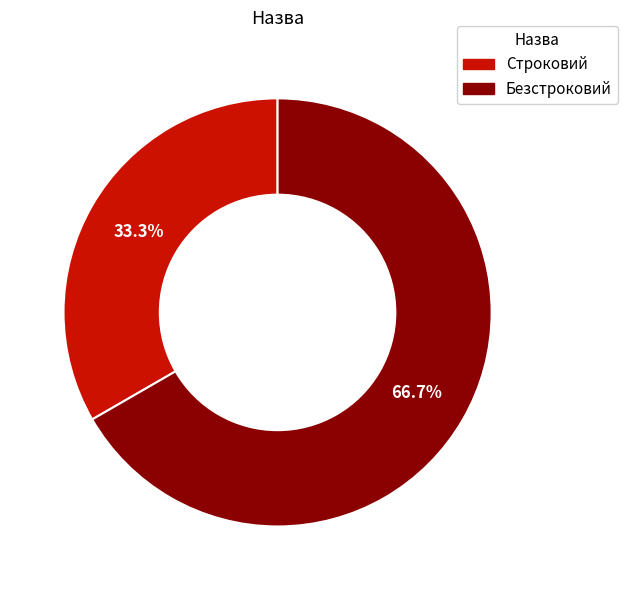

To the nearest percent, what percentage of the pie is Безстроковий?

67%